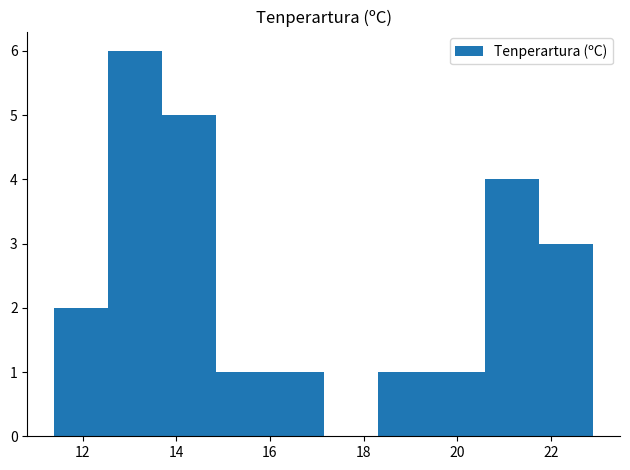

What is the height of the bar covering 19.45 to 20.60 on the x-axis? Neither the bar edges nor the heights are printed on the chart, so give them approximately, as read against the axes.

1